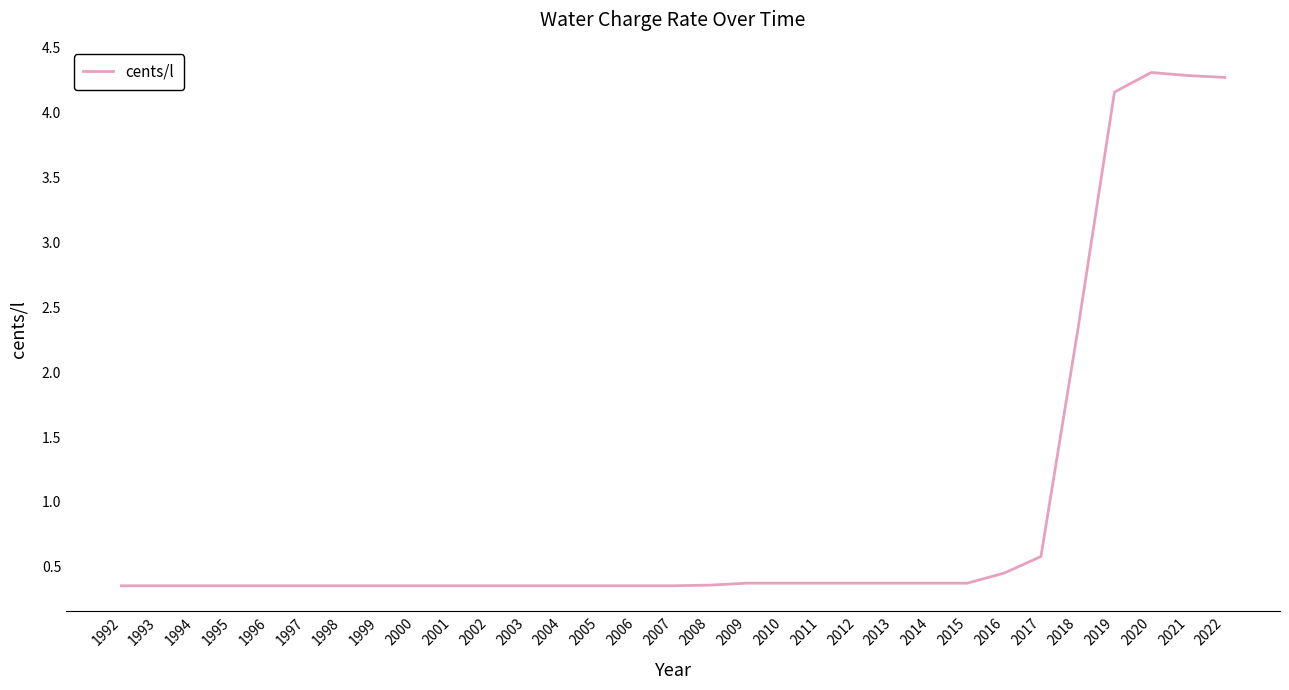

How many categories are shown in the chart?

31